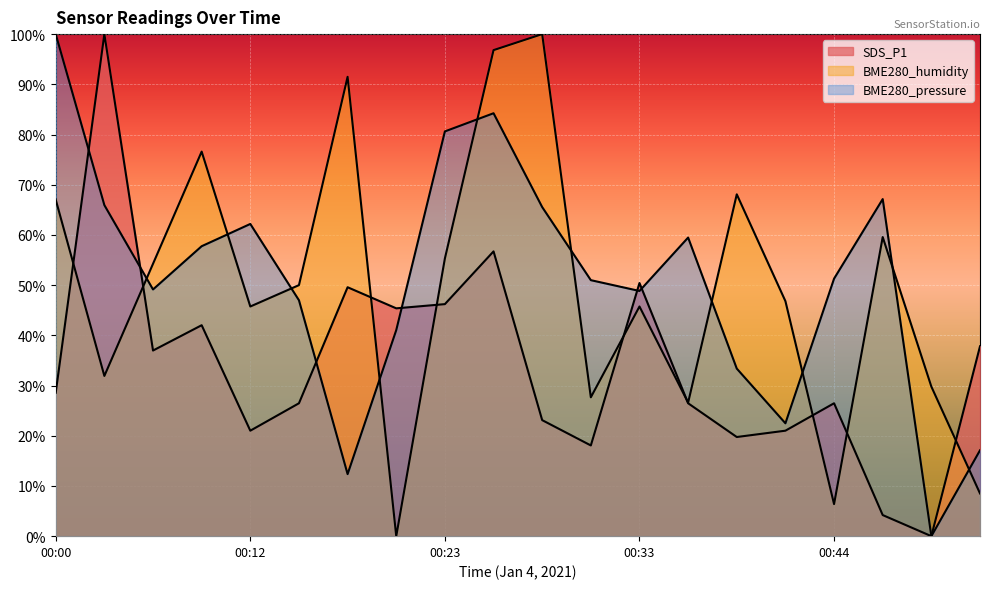

Where is the first local maximum for BME280_pressure?

00:12